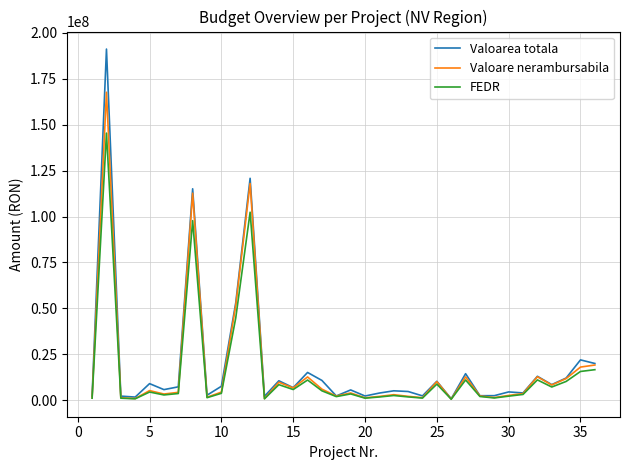

What is the maximum value shown in the chart?

191201271.5